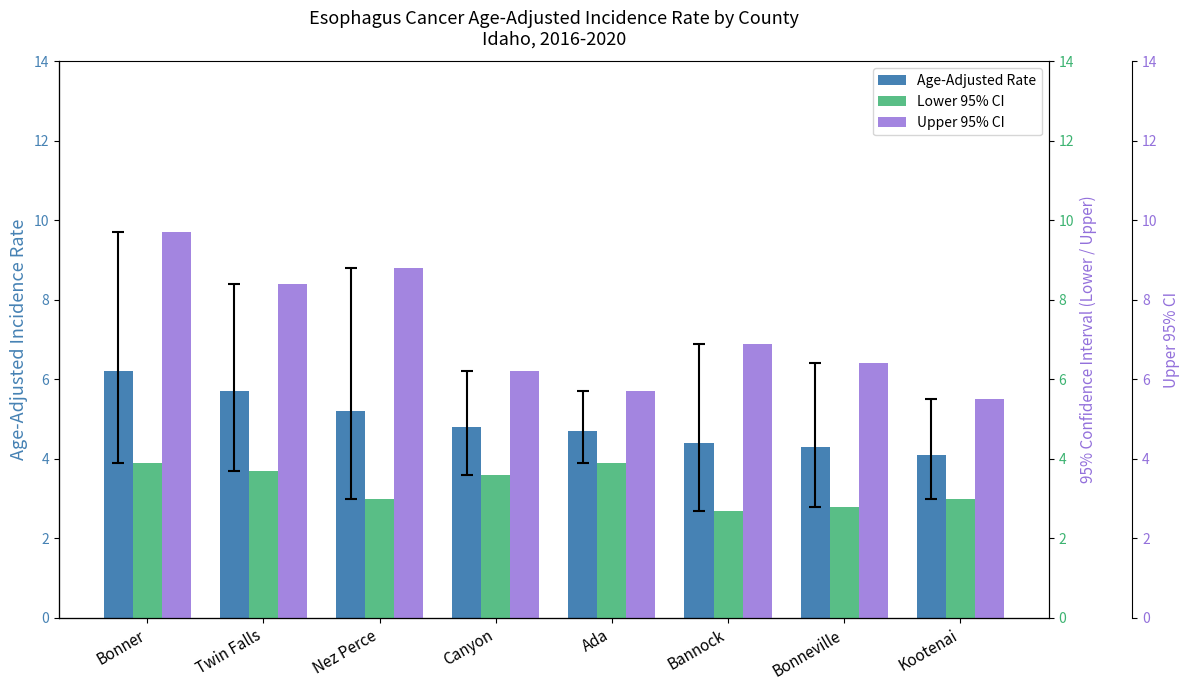

The value of Age-Adjusted Rate at Twin Falls is 8.6. True or false?

False